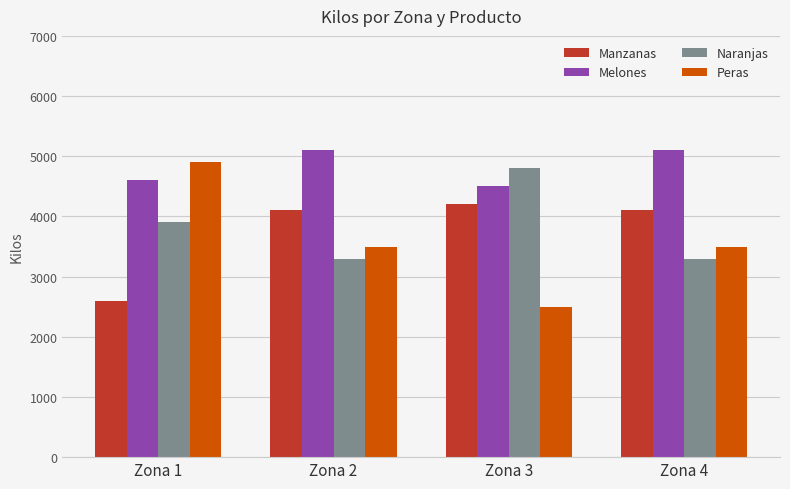

What is the value of the Peras bar at the 2nd from the left?

3500